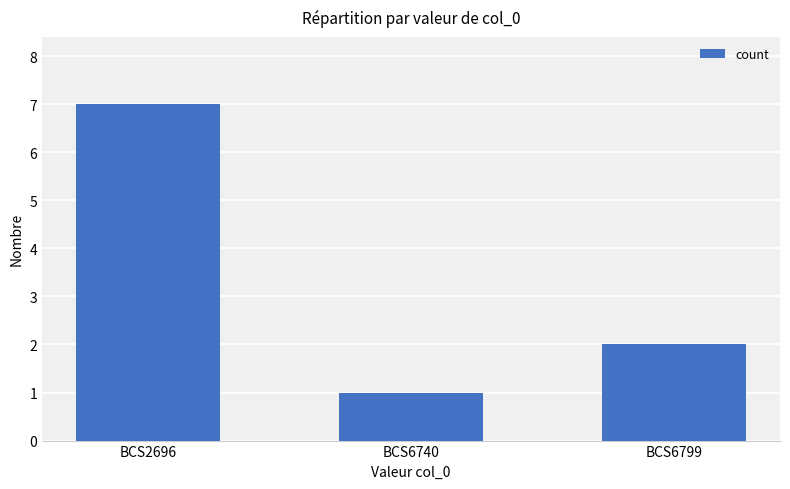

List the labels in order of value, smallest first.

BCS6740, BCS6799, BCS2696